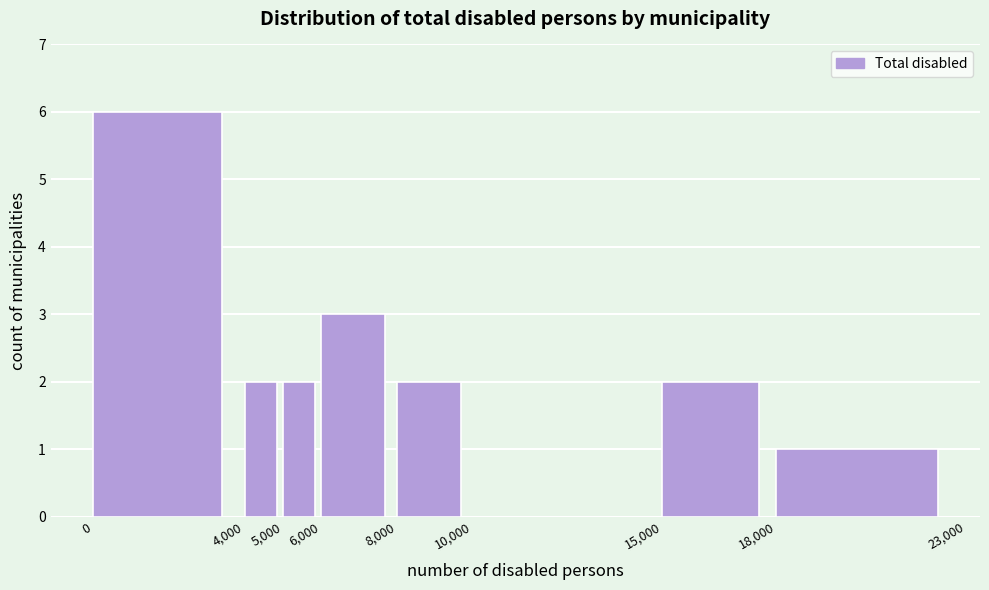

How tall is the bar that spans 4,000 to 5,000 on the x-axis? The values are not printed on the chart, so give them approximately, as read against the axis.

2